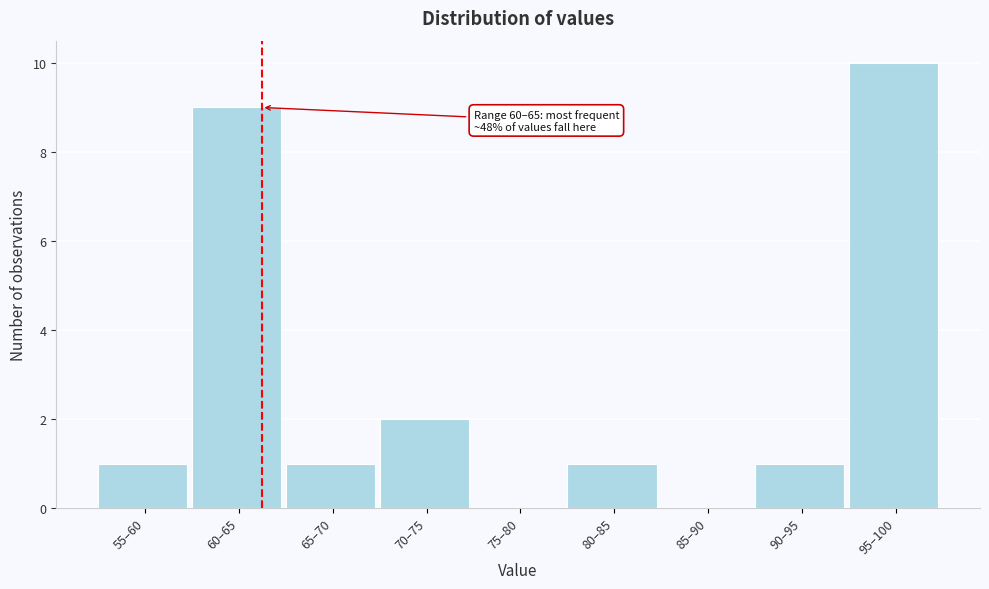

Reading left to right, what are all the values shown in this chart?

55–60=1	60–65=9	65–70=1	70–75=2	75–80=0	80–85=1	85–90=0	90–95=1	95–100=10